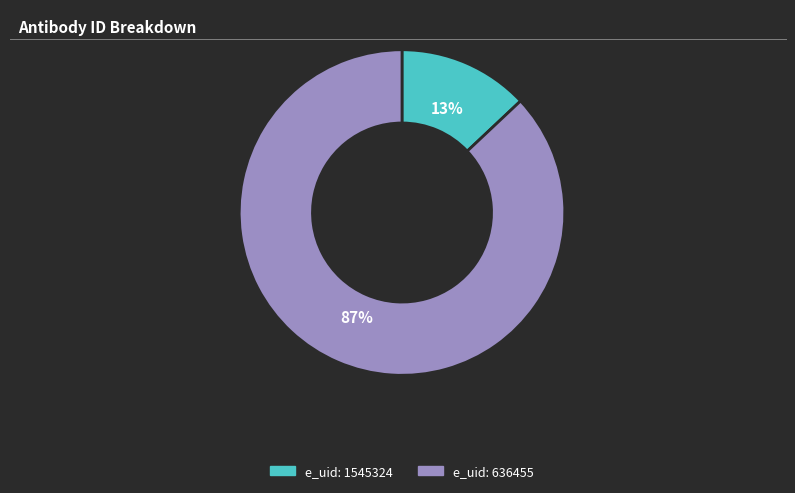

How many segments does this pie chart have?

2